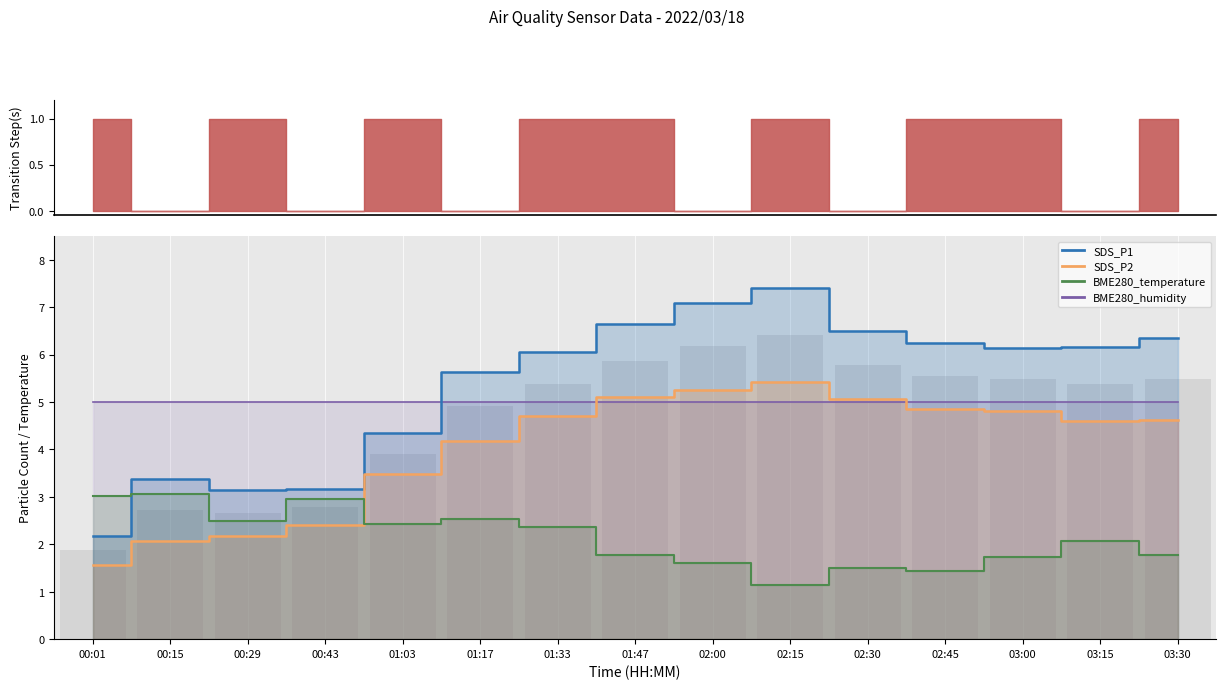

How many groups of bars are there?

15